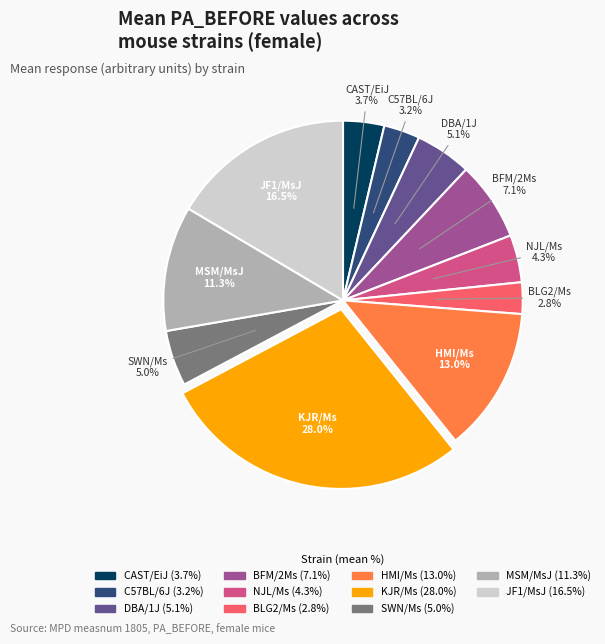

Which slice is the largest?

KJR/Ms